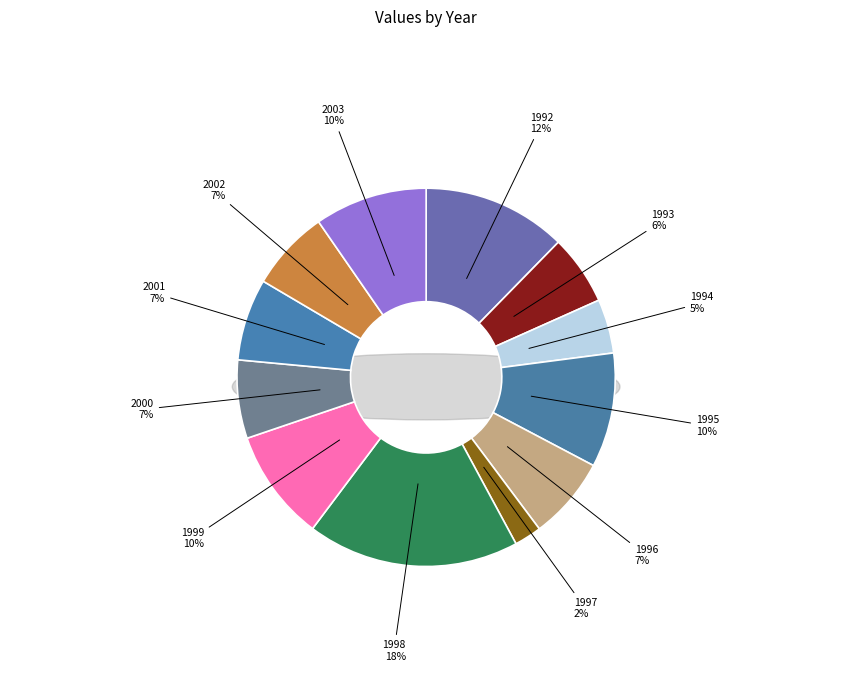

What is the smallest slice in the pie chart?

1997